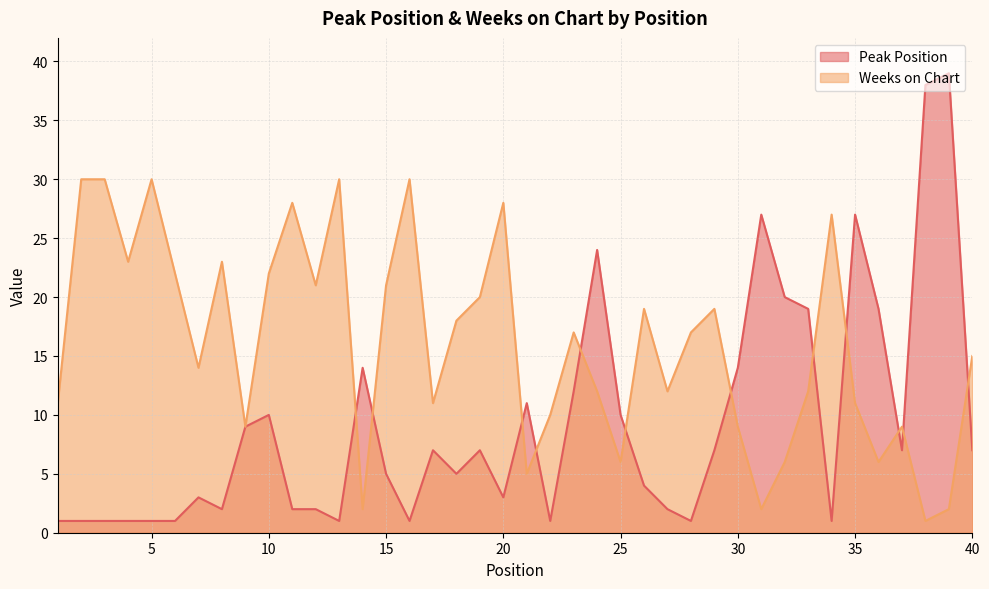

Is it true that Weeks on Chart equals 15 at 30?

False